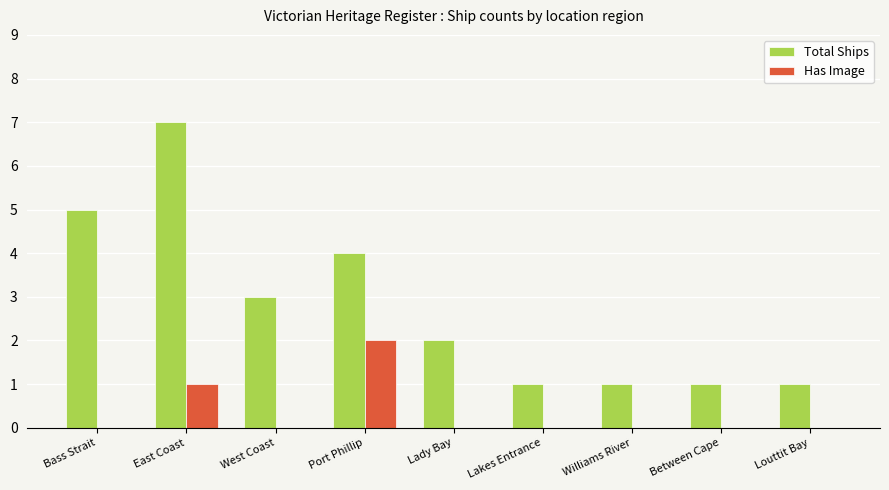

Which series has the largest total across all categories?

Total Ships